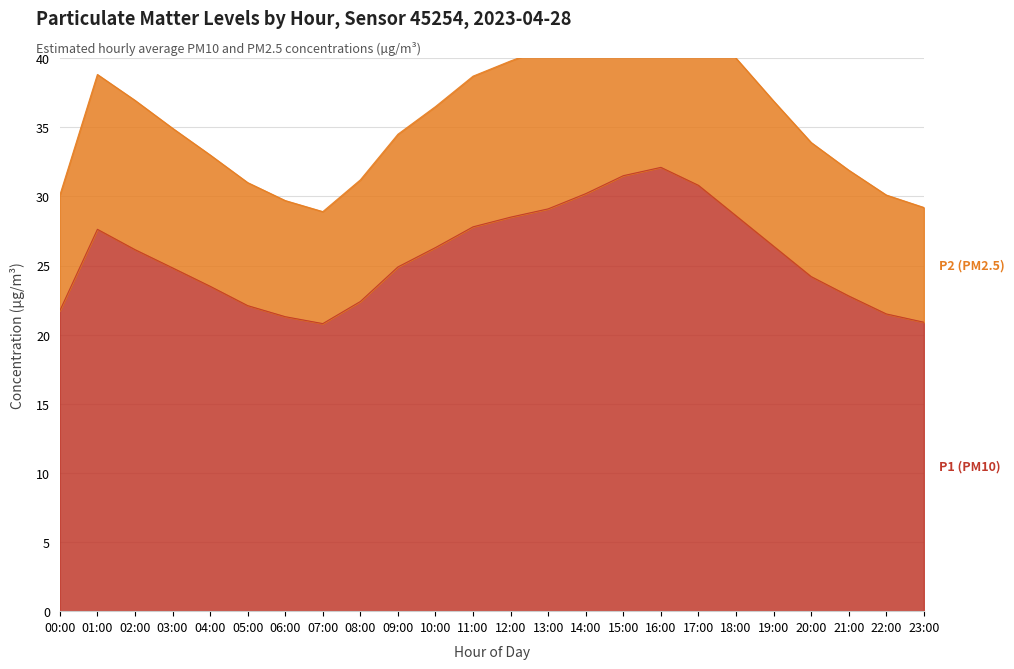

List the labels in order of P1 (PM10) value, smallest first.

07:00, 23:00, 06:00, 22:00, 00:00, 05:00, 08:00, 21:00, 04:00, 20:00, 03:00, 09:00, 02:00, 10:00, 19:00, 01:00, 11:00, 12:00, 18:00, 13:00, 14:00, 17:00, 15:00, 16:00